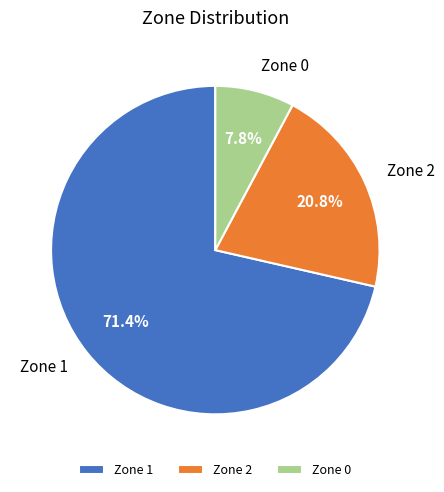

Combined, do Zone 0 and Zone 2 account for over 50%?

No